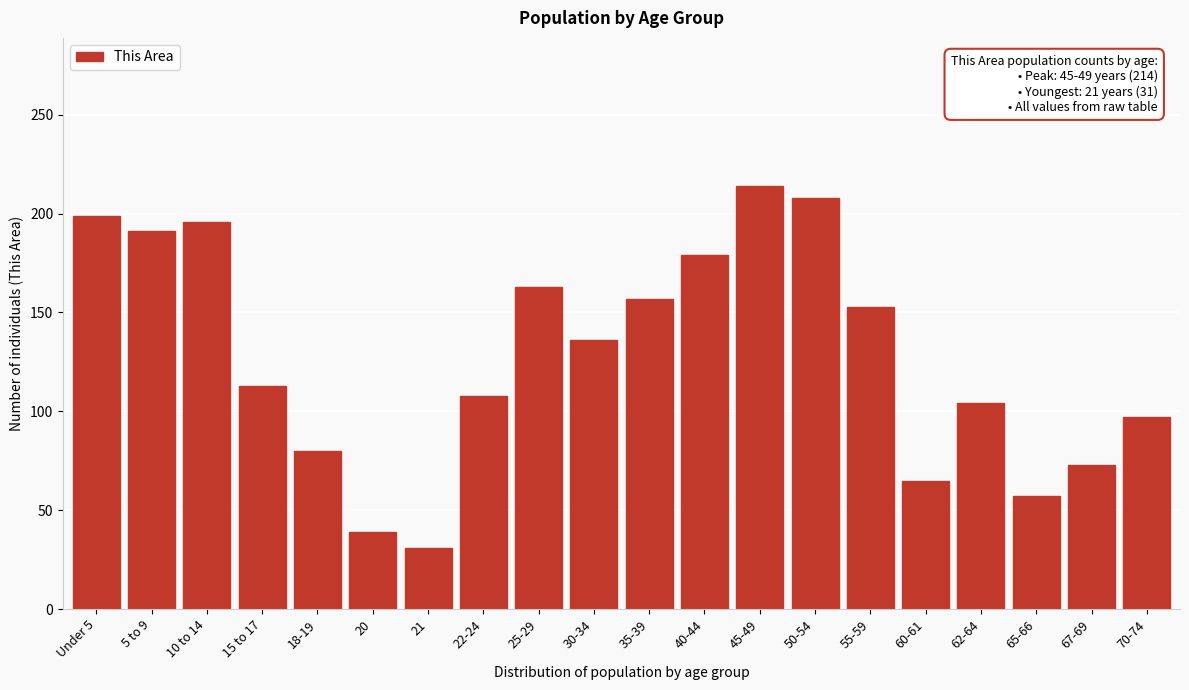

Reading left to right, extract all data points from this chart.

Under 5=199	5 to 9=191	10 to 14=196	15 to 17=113	18-19=80	20=39	21=31	22-24=108	25-29=163	30-34=136	35-39=157	40-44=179	45-49=214	50-54=208	55-59=153	60-61=65	62-64=104	65-66=57	67-69=73	70-74=97